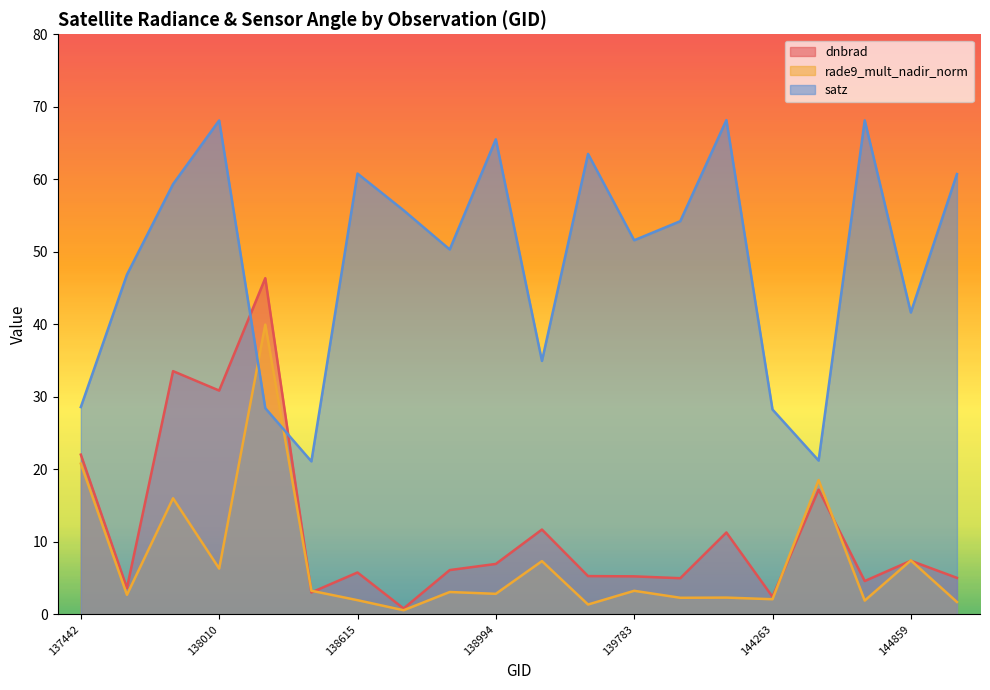

What is the approximate value of rade9_mult_nadir_norm at 144659?

18.5